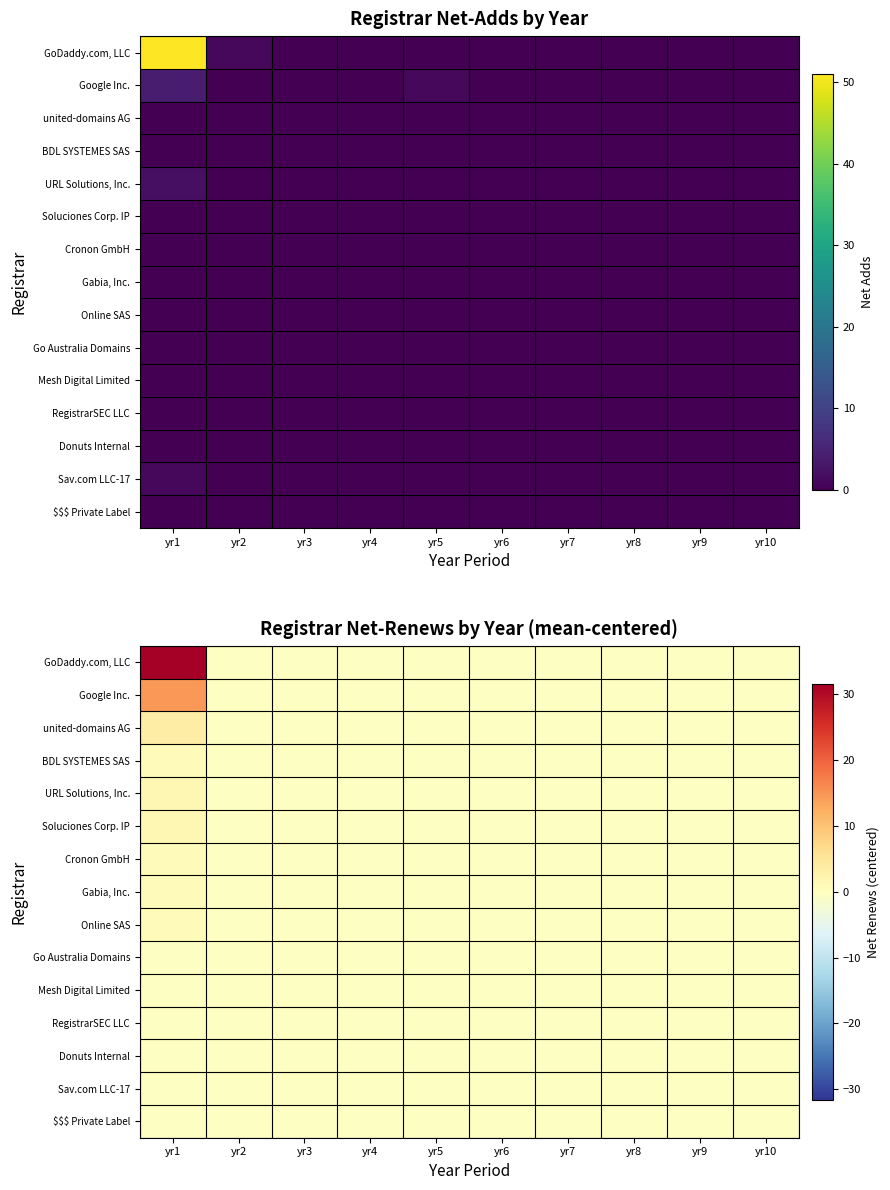

Rank the series by their maximum value, from lowest to highest.

Go Australia Domains, Mesh Digital Limited, RegistrarSEC LLC, Donuts Internal, Sav.com LLC-17, $$$ Private Label, BDL SYSTEMES SAS, Cronon GmbH, Gabia, Inc., Online SAS, URL Solutions, Inc., Soluciones Corp. IP, united-domains AG, Google Inc., GoDaddy.com, LLC